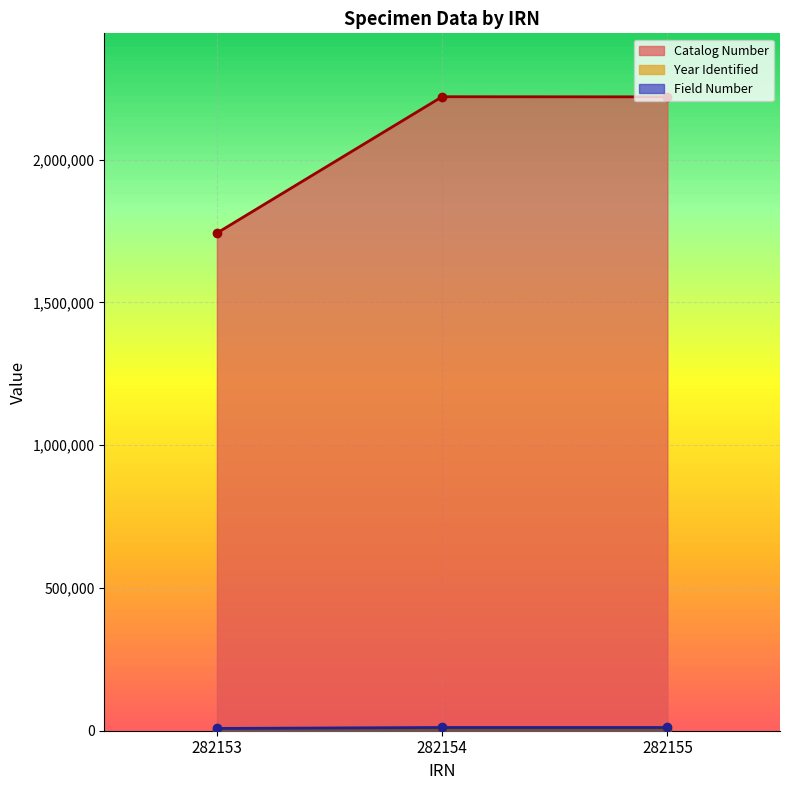

How many categories are shown in the chart?

3